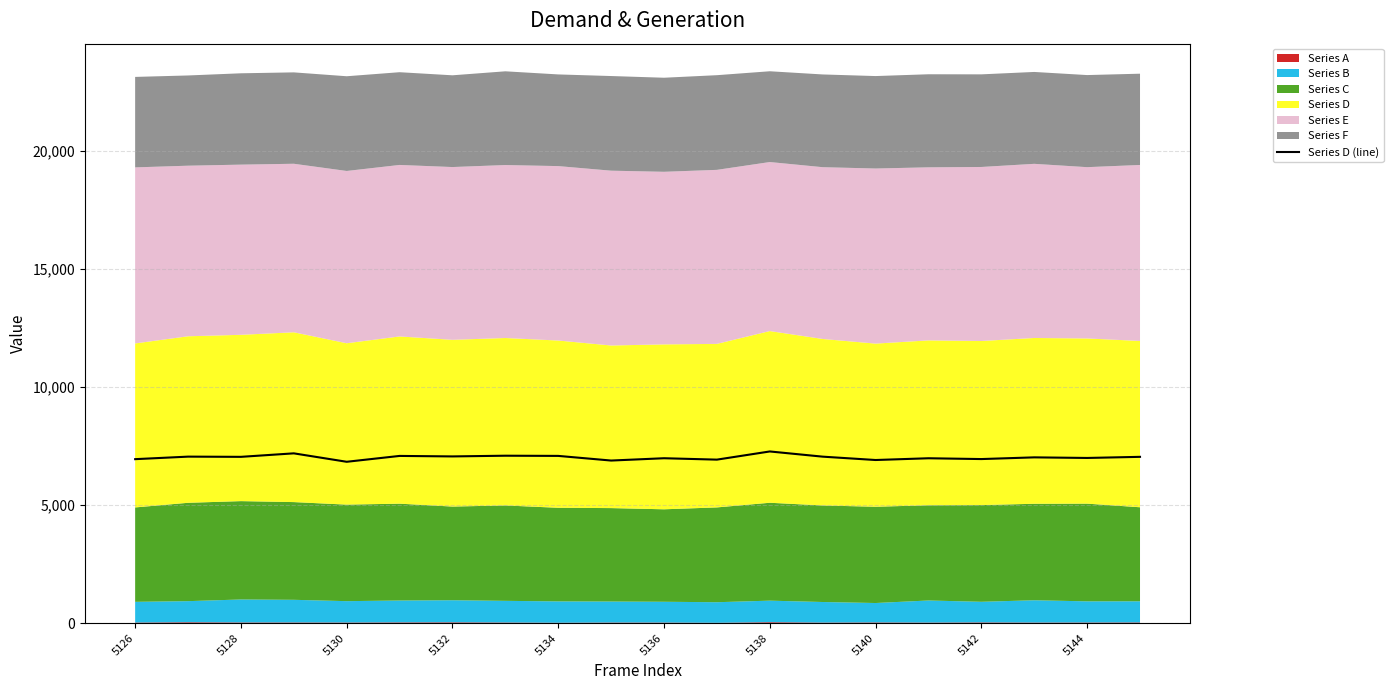

The chart shows a value of 6992 at 5144. True or false?

True